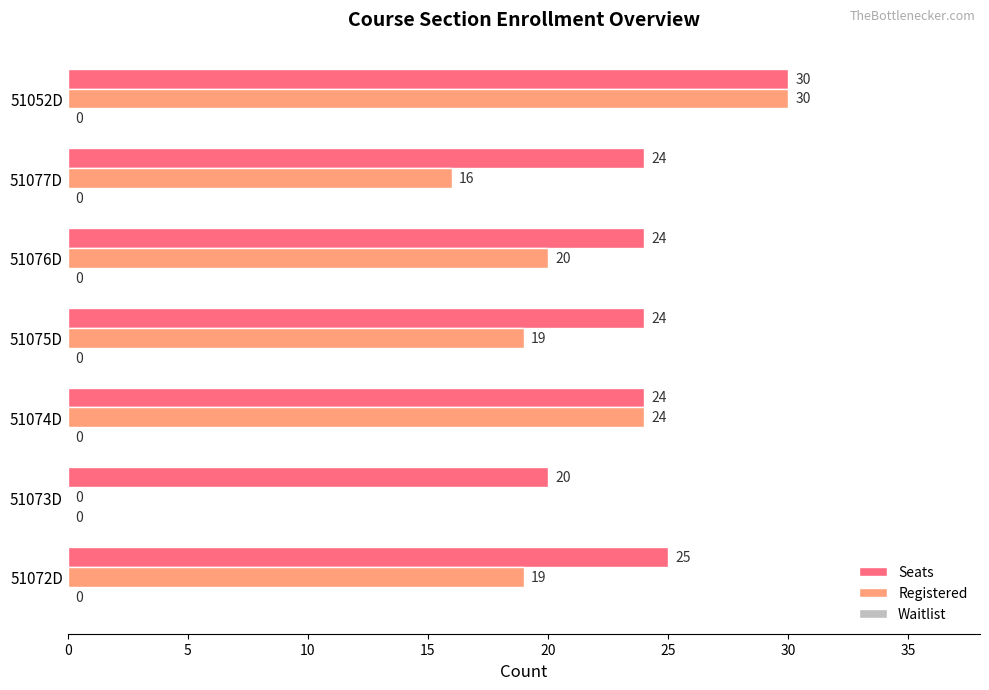

Read the Seats value at 51075D.

24